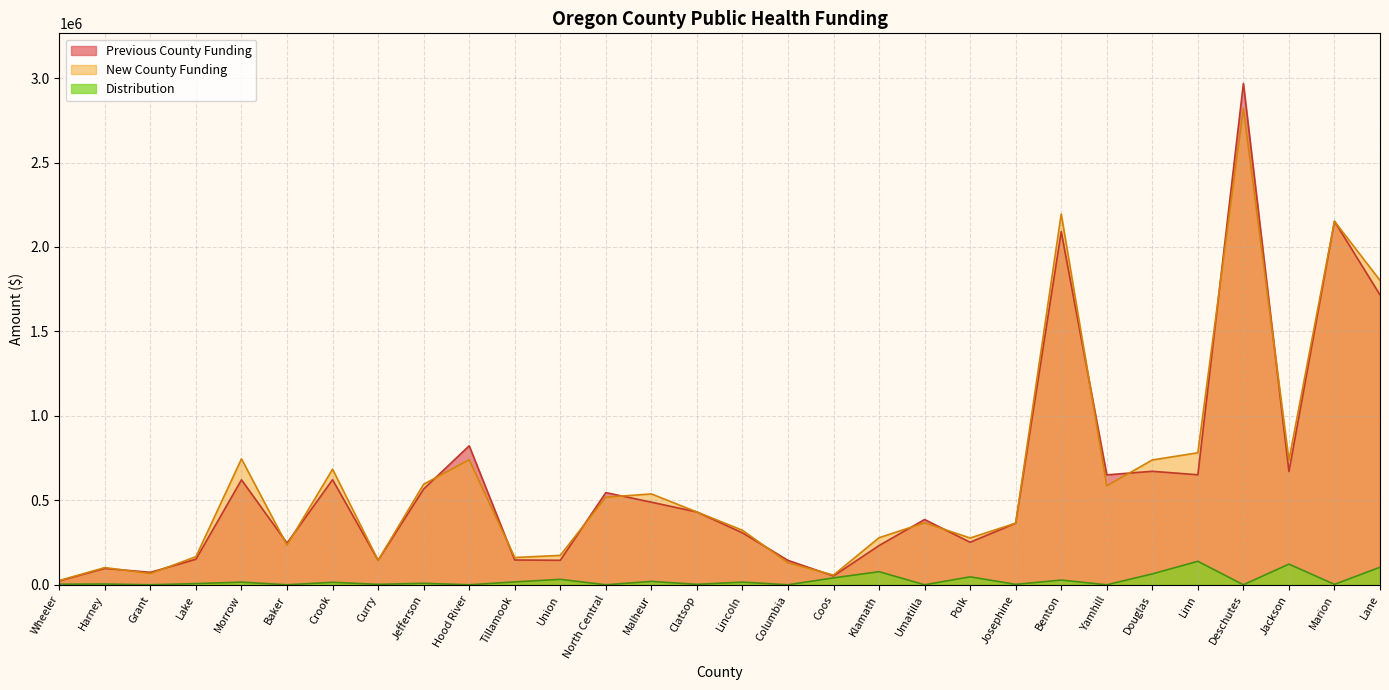

Is it true that Previous County Funding equals 98005.0 at Tillamook?

False